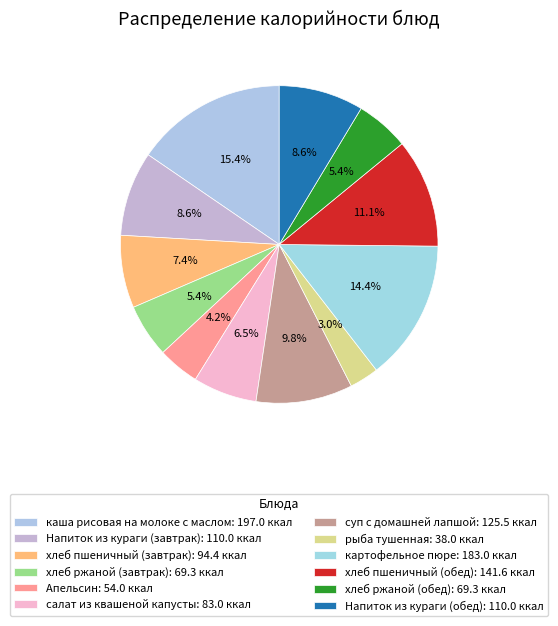

Approximately how many times larger is the value at суп с домашней лапшой compared to каша рисовая на молоке с маслом?

0.6